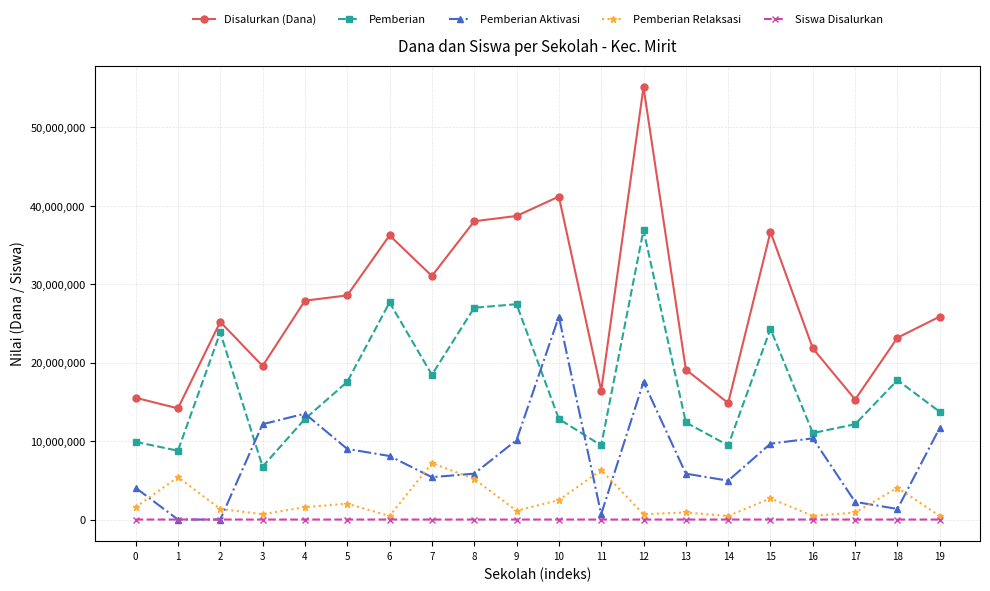

At which category does Pemberian reach its first local peak?

2